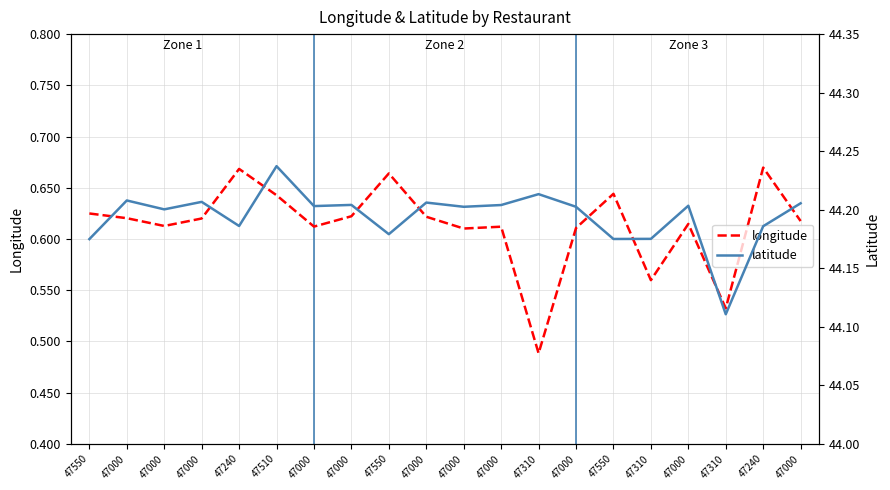

Reading right to left, what are all the values shown in this chart?

longitude: 47000=0.6	47240=0.7	47310=0.5	47000=0.6	47310=0.6	47550=0.6	47000=0.6	47310=0.5	47000=0.6	47000=0.6	47000=0.6	47550=0.7	47000=0.6	47000=0.6	47510=0.6	47240=0.7	47000=0.6	47000=0.6	47000=0.6	47550=0.6
latitude: 47000=44.2	47240=44.2	47310=44.1	47000=44.2	47310=44.2	47550=44.2	47000=44.2	47310=44.2	47000=44.2	47000=44.2	47000=44.2	47550=44.2	47000=44.2	47000=44.2	47510=44.2	47240=44.2	47000=44.2	47000=44.2	47000=44.2	47550=44.2